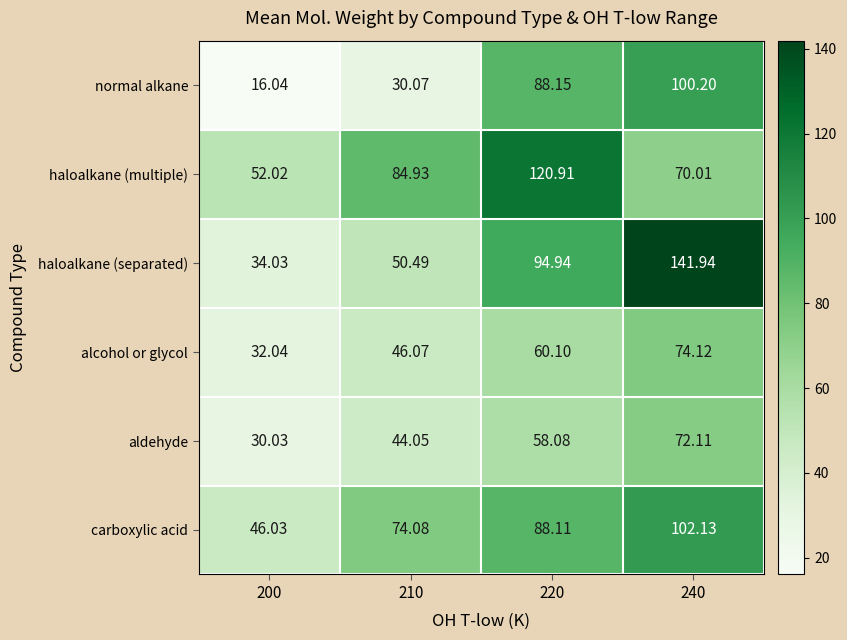

Is the value of haloalkane (separated) at 200 greater than the value of aldehyde at 200?

Yes